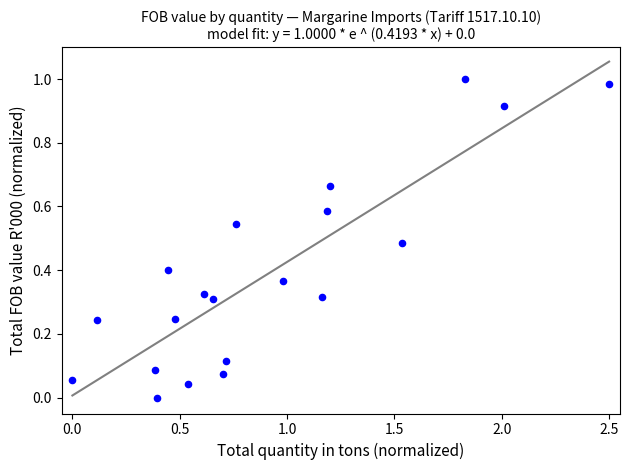

What is the range of X values (max minus min)?

2.5